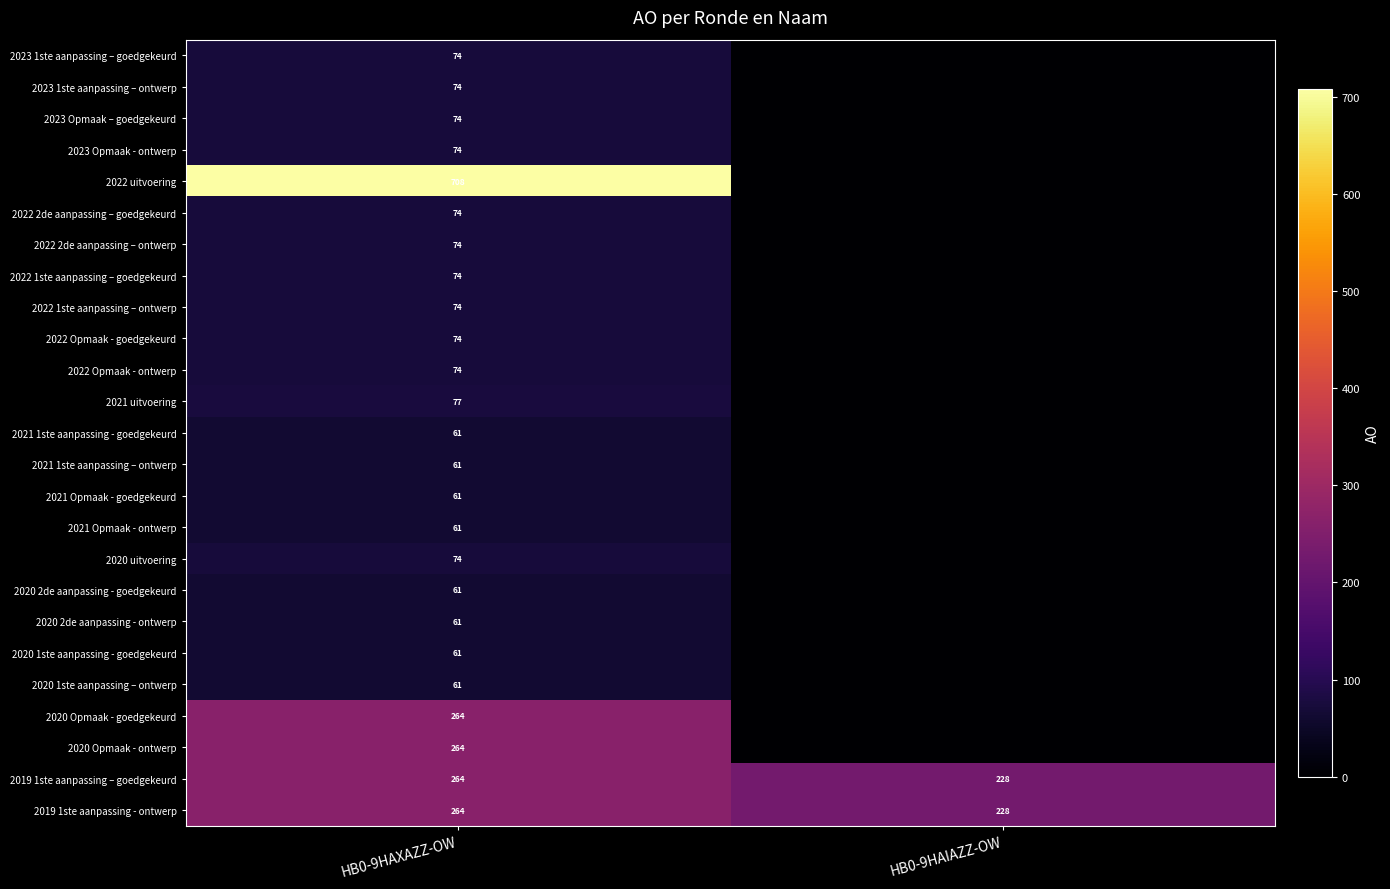

Is the value of 2022 Opmaak - ontwerp at HB0-9HAXAZZ-OW greater than the value of 2021 Opmaak - ontwerp at HB0-9HAXAZZ-OW?

Yes